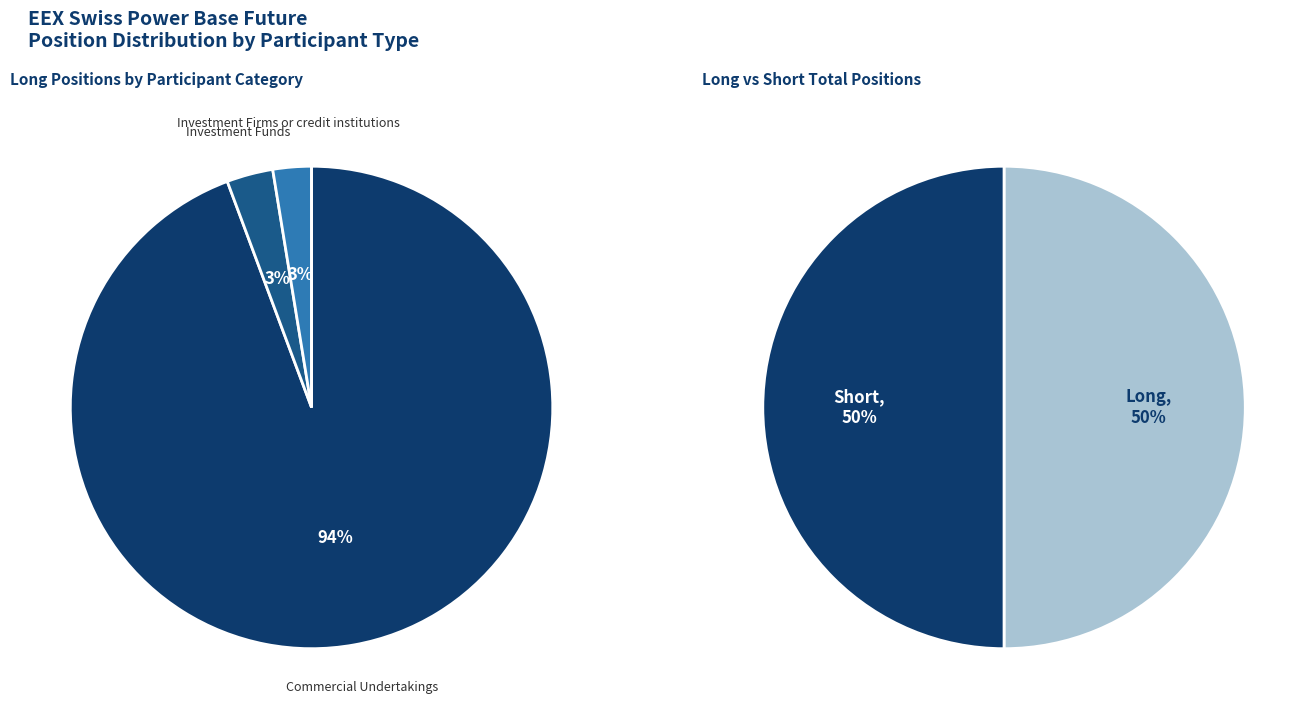

True or false: Commercial Undertakings accounts for 94% of the total.

True